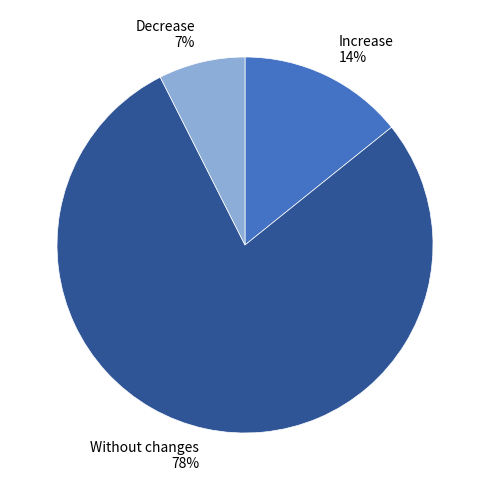

What is the majority slice?

Without changes 78%